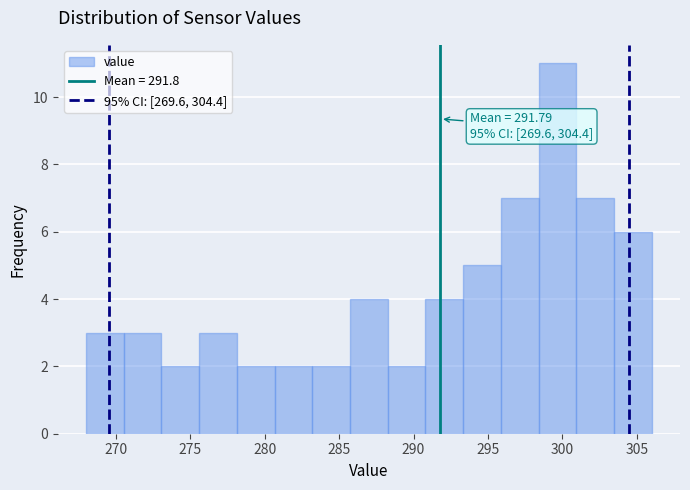

Which range on the x-axis has the tallest bar?

298.5 to 301.0